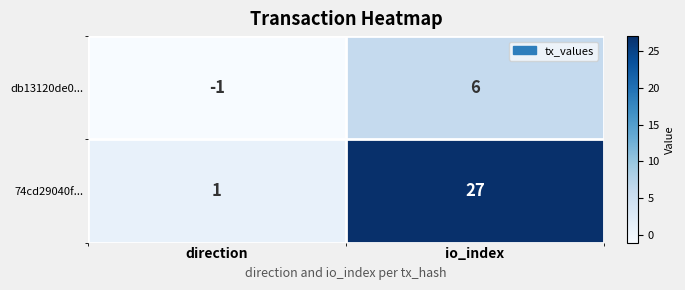

Which category has the lowest value across all series?

direction